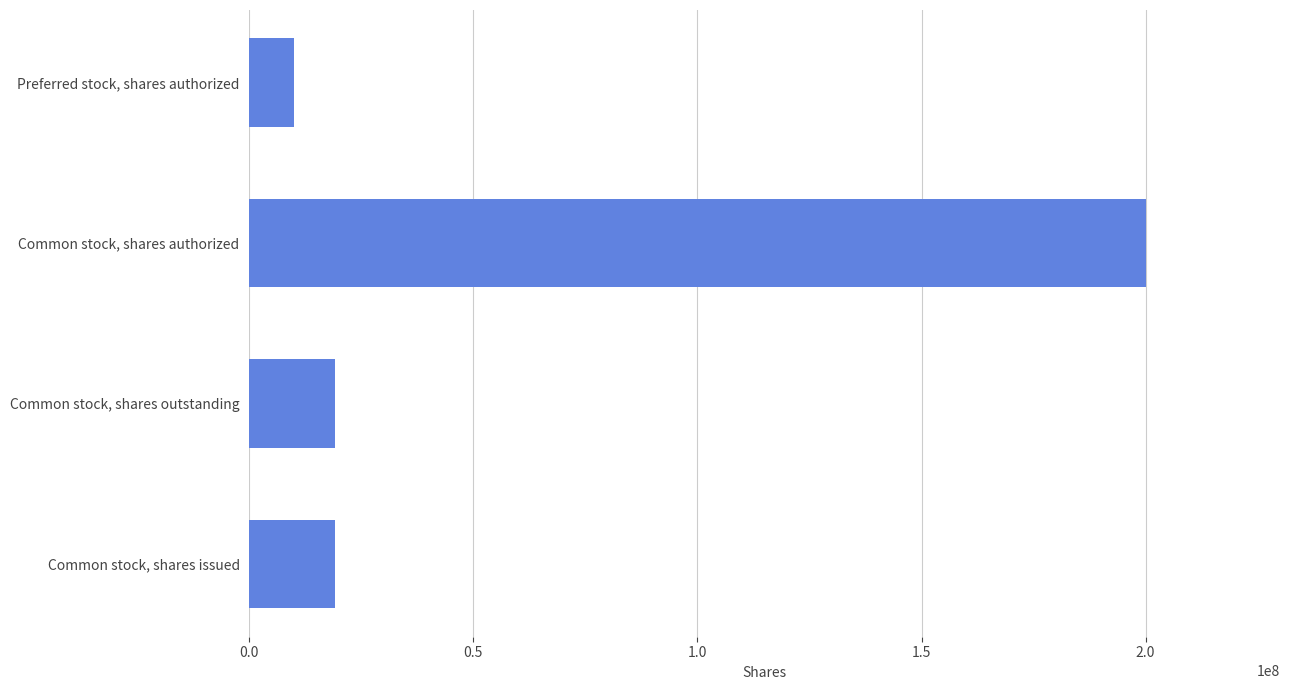

What is the change in value from Common stock, shares outstanding to Common stock, shares authorized?

+180886000